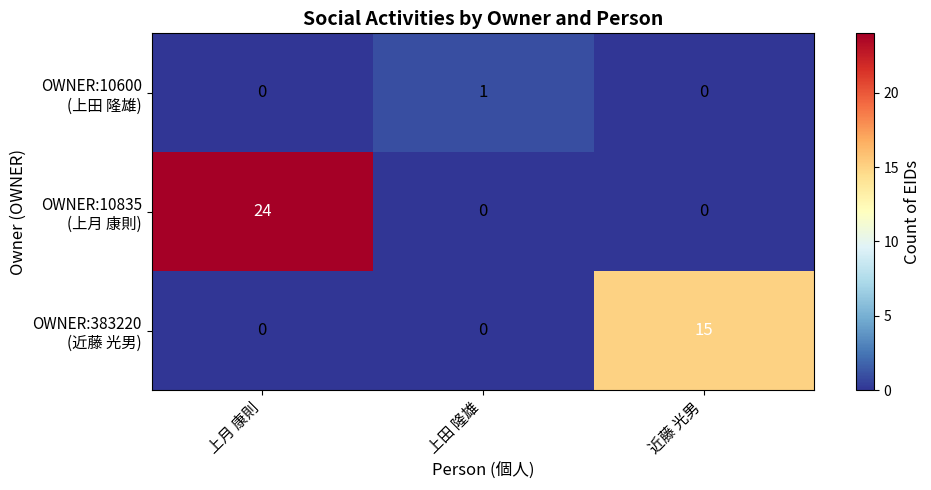

Which label corresponds to the largest value in the chart?

上月 康則